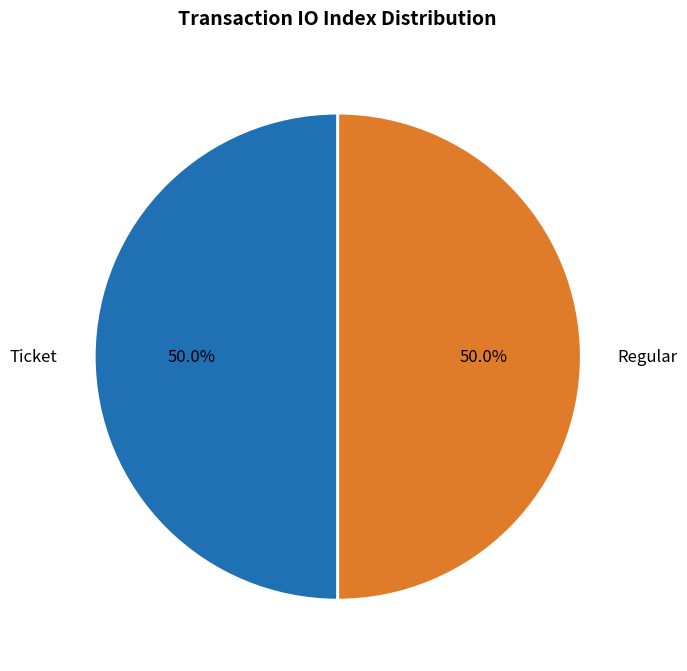

Is the sum of Regular and Ticket greater than half?

Yes